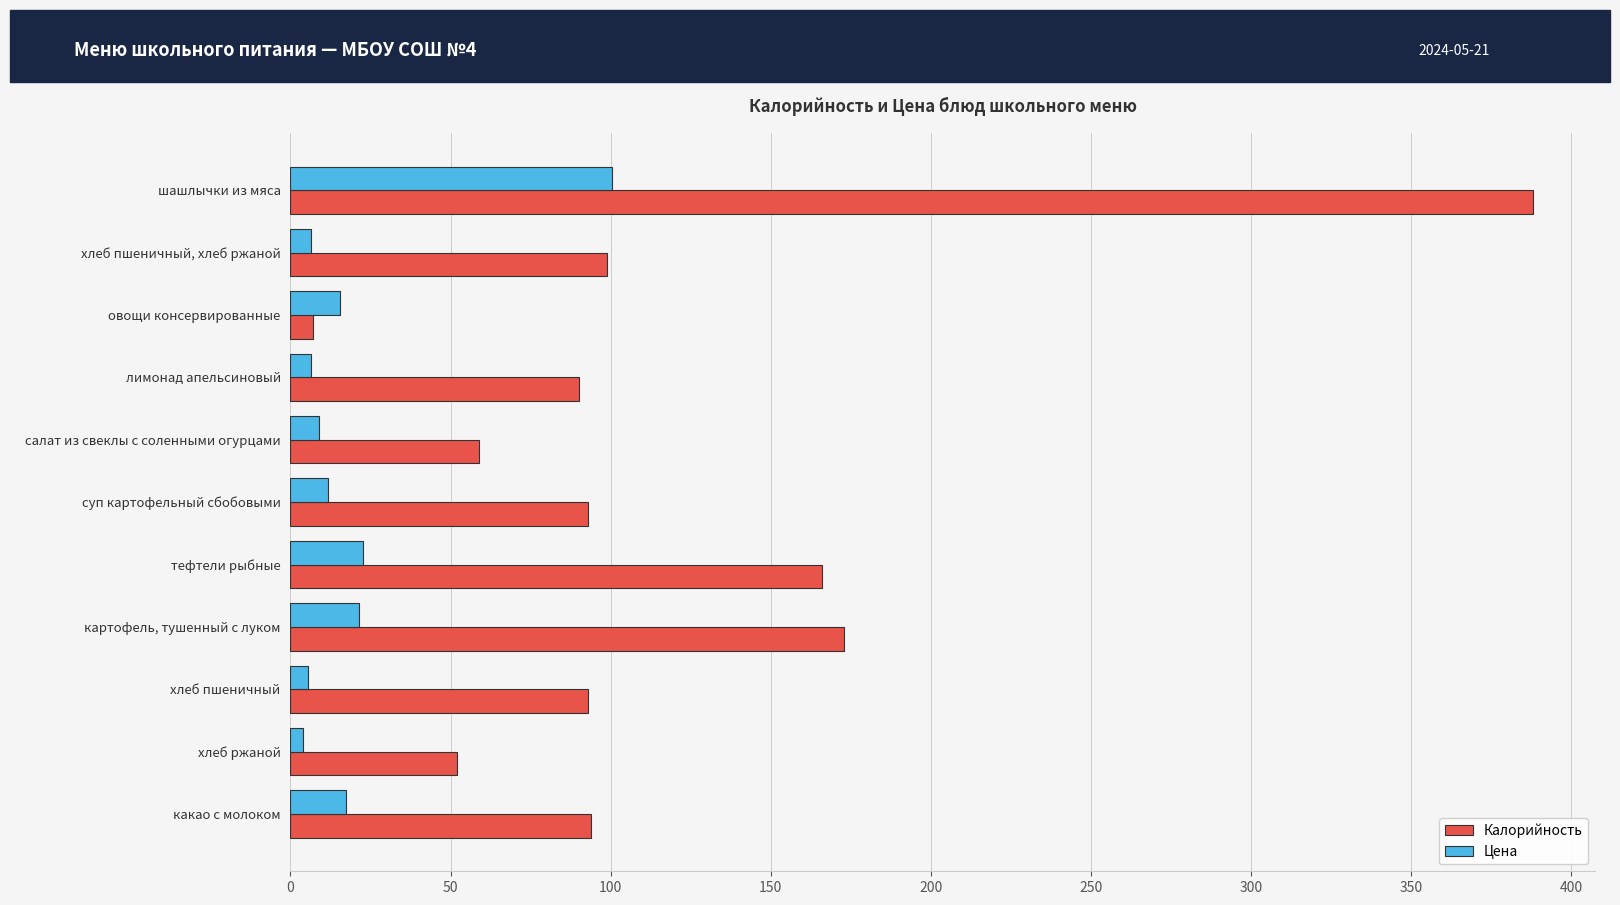

Rank the series by their average value, from highest to lowest.

Калорийность, Цена